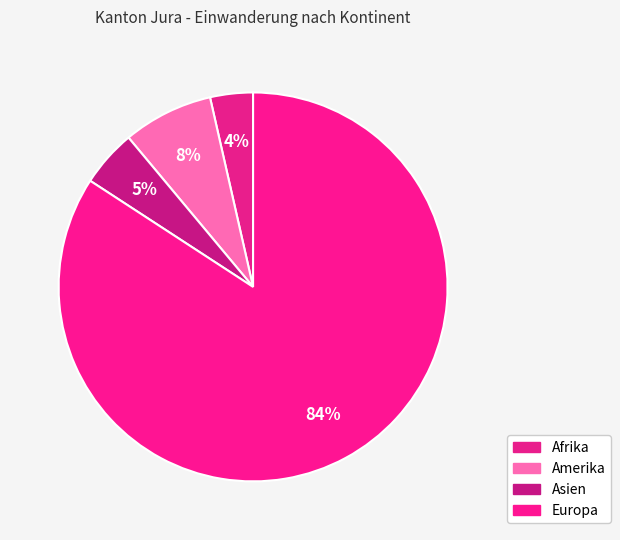

What is the total percentage of Asien and Afrika?

8.3%